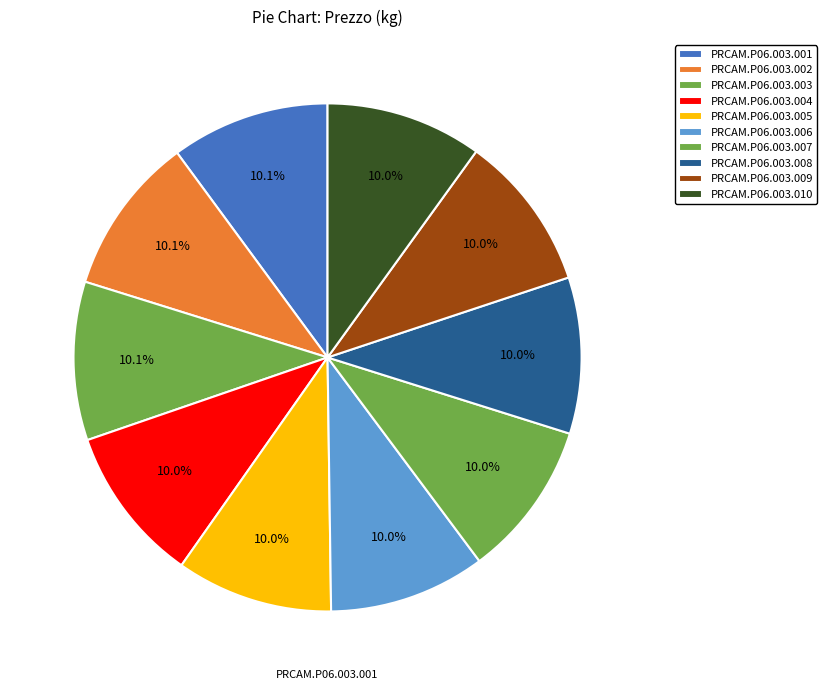

What portion of the pie excludes PRCAM.P06.003.004?

90.0%